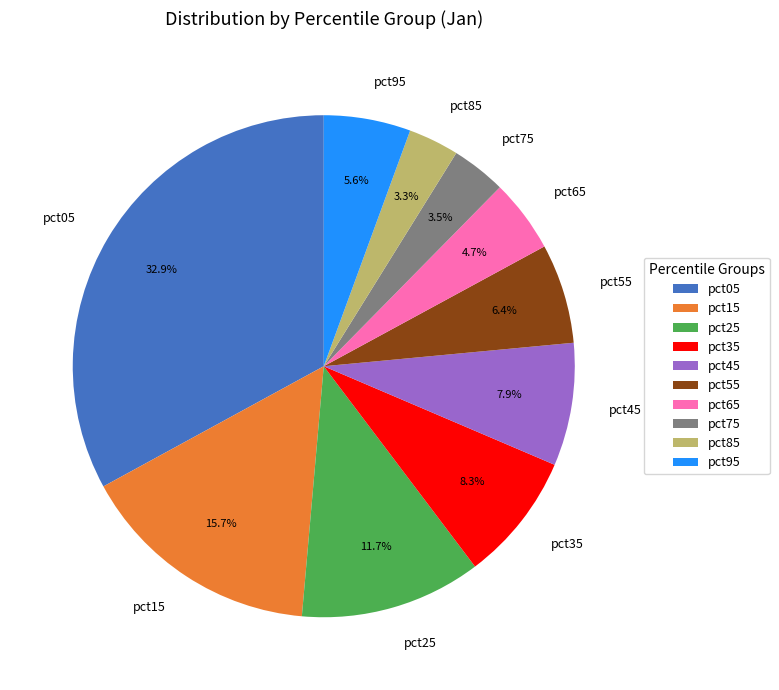

What percentage is the pct25 slice, to the nearest percent?

12%